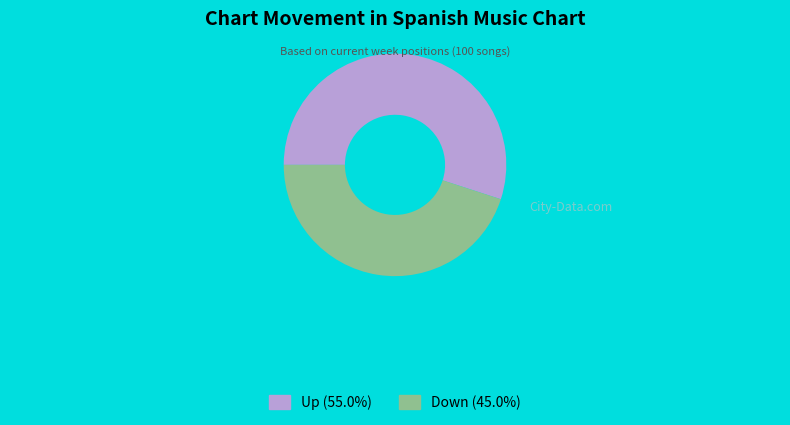

Does any single category account for the majority?

Yes